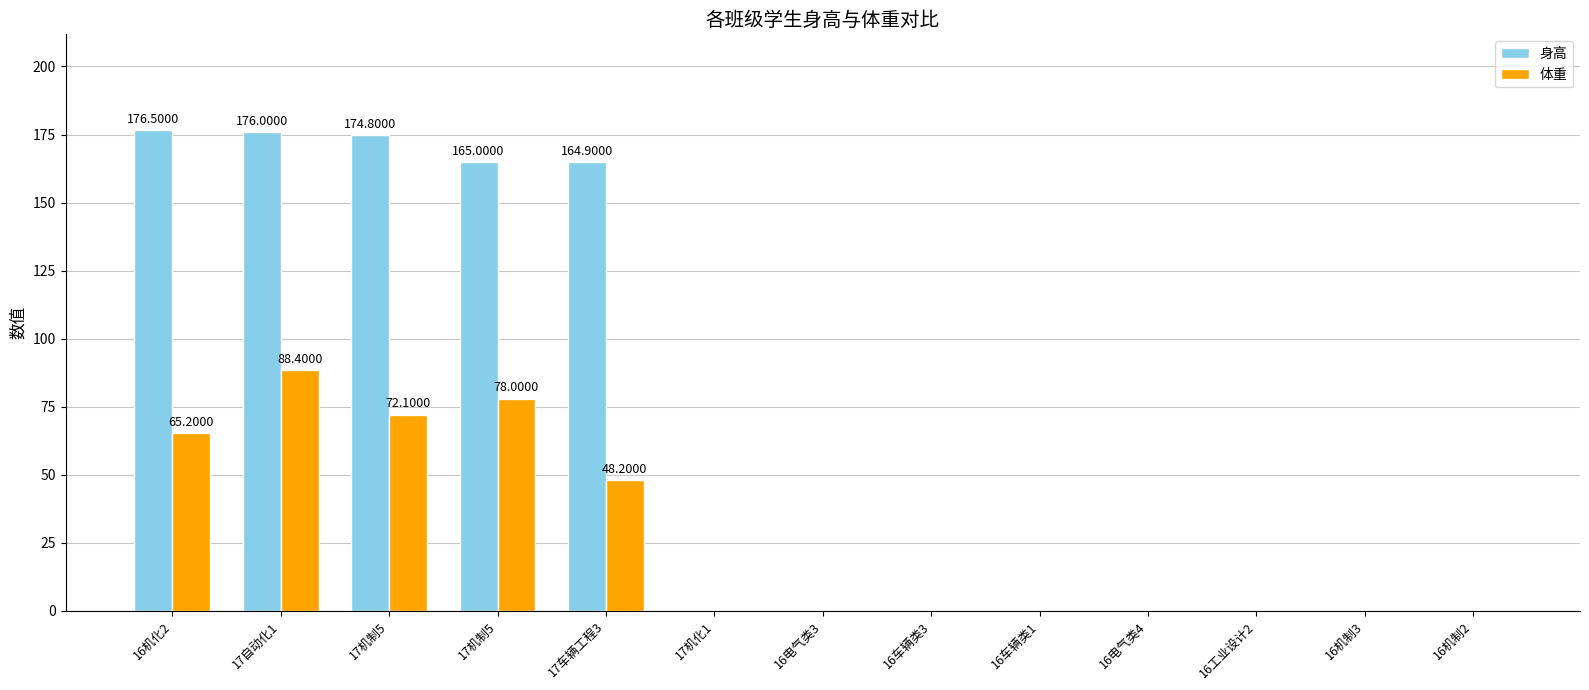

Is it true that 体重 equals 0.0 at 16车辆类1?

True